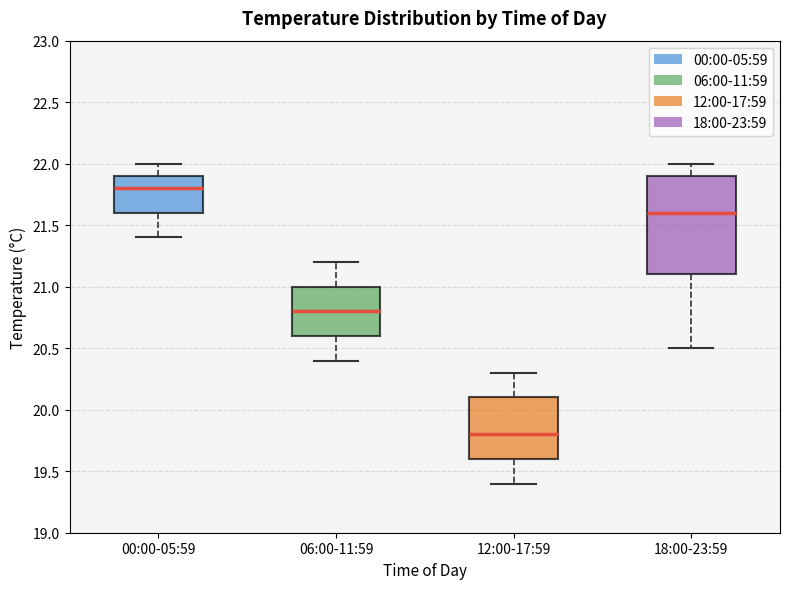

Reading left to right, transcribe this box plot: for each box, give where its median line is, the range the box spans, and where its two whiskers end, as read against the y-axis. The values are not printed on the chart, so give them approximately, as read against the axis.

00:00-05:59: median 21.8, box 21.6 to 21.9, whiskers 21.4 to 22.0
06:00-11:59: median 20.8, box 20.6 to 21.0, whiskers 20.4 to 21.2
12:00-17:59: median 19.8, box 19.6 to 20.1, whiskers 19.4 to 20.3
18:00-23:59: median 21.6, box 21.1 to 21.9, whiskers 20.5 to 22.0